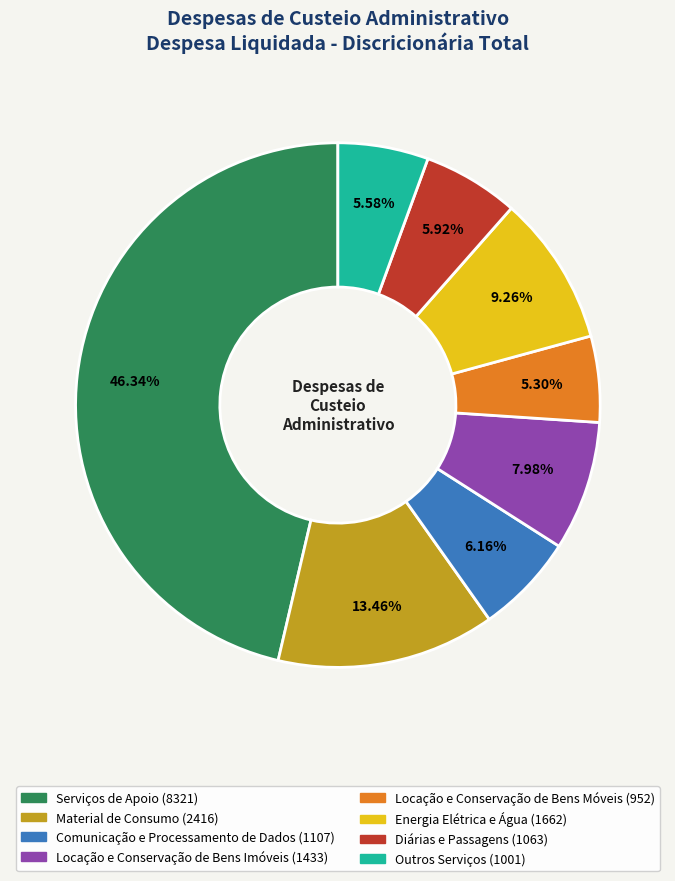

Is there any slice that represents more than half of the pie?

No